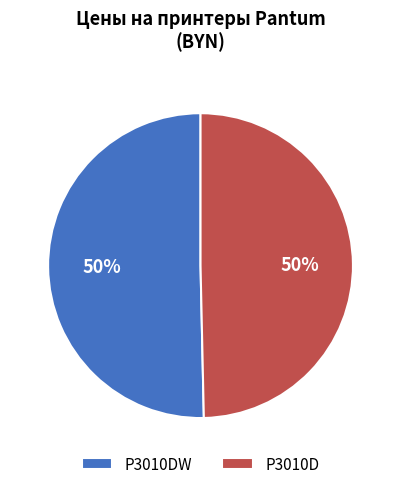

What percentage is the P3010D slice, to the nearest percent?

50%